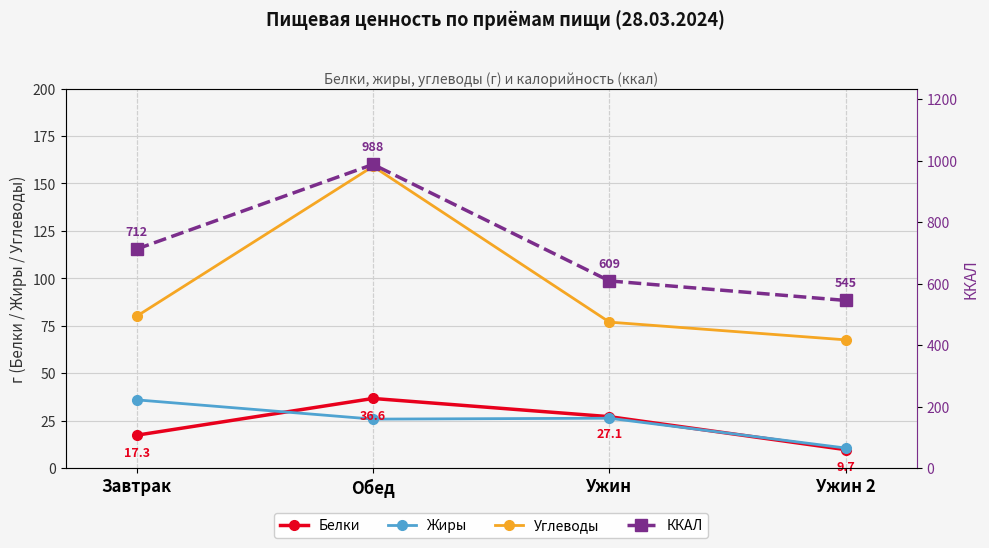

What is the difference between the second highest and minimum values in the Жиры series?

15.7